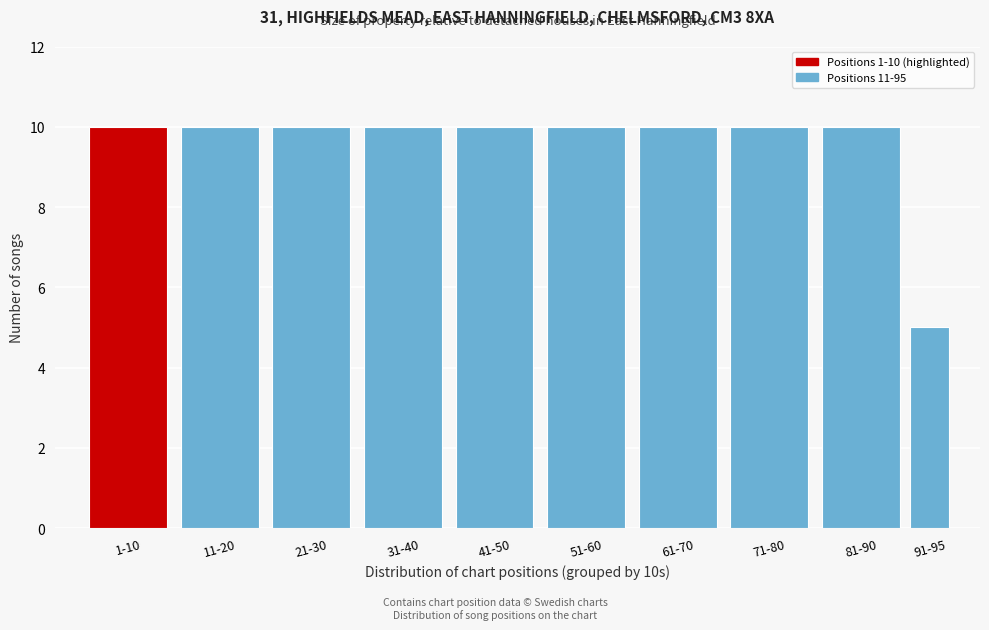

Reading left to right, what are all the values shown in this chart?

10	10	10	10	10	10	10	10	10	5